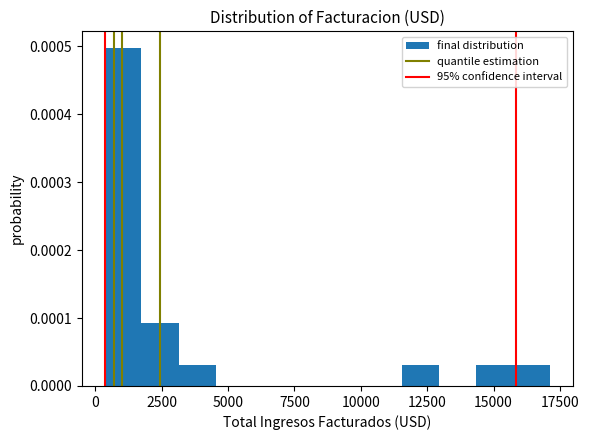

Around what value on the x-axis is the tallest bar? Give the approximate position of its centre, as read against the axis.

1000